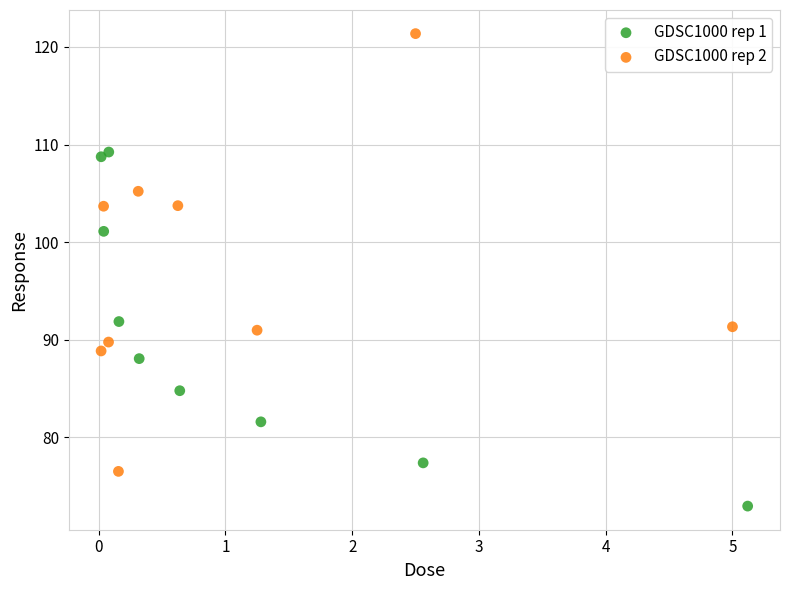

Which series has the widest spread of Y values?

GDSC1000 rep 2